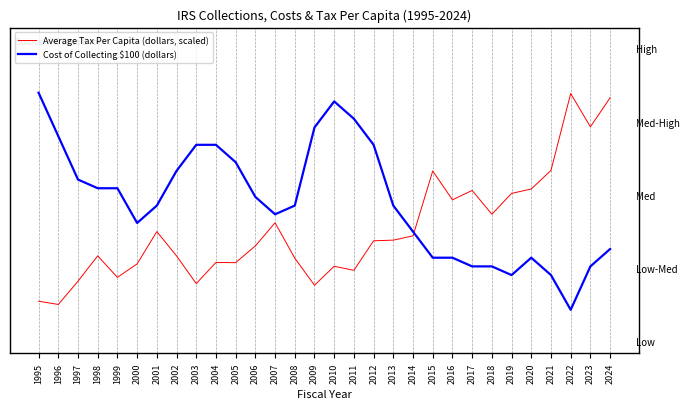

Is it true that Average Tax Per Capita (dollars, scaled) equals 0.1 at 1997?

True